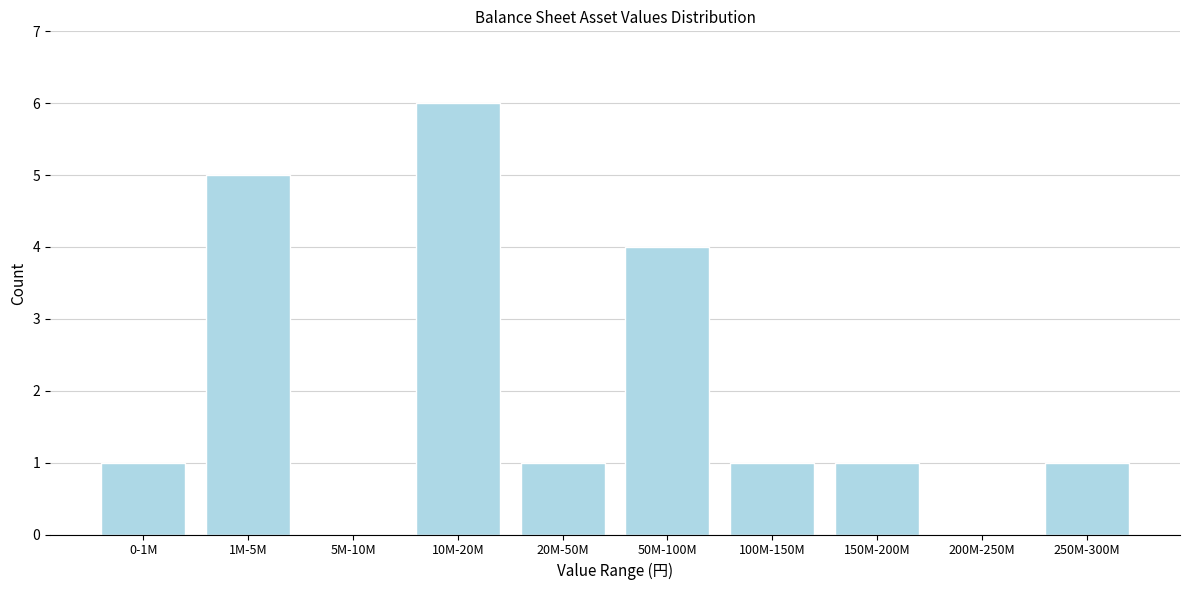

Reading left to right, list all the values displayed in this chart.

0-1M=1	1M-5M=5	5M-10M=0	10M-20M=6	20M-50M=1	50M-100M=4	100M-150M=1	150M-200M=1	200M-250M=0	250M-300M=1